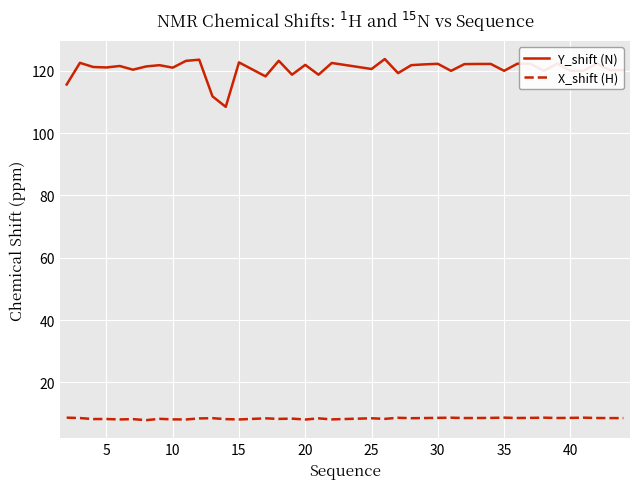

List the series in order of their overall mean, lowest first.

X_shift (H), Y_shift (N)